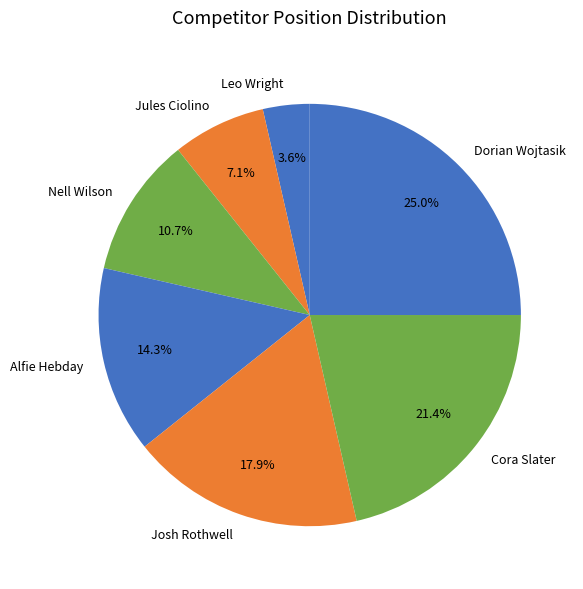

Which has a higher value, Nell Wilson or Leo Wright?

Nell Wilson